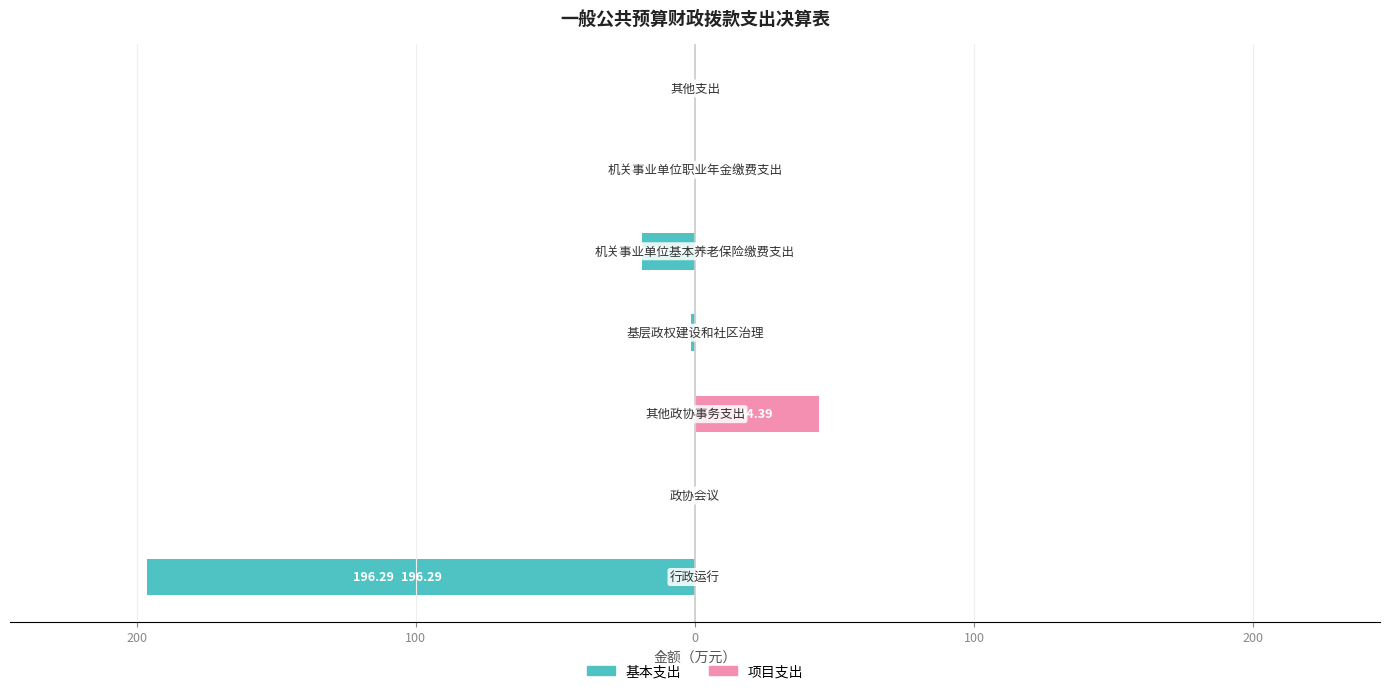

The value of 基本支出 at 100 is -19.1. True or false?

True